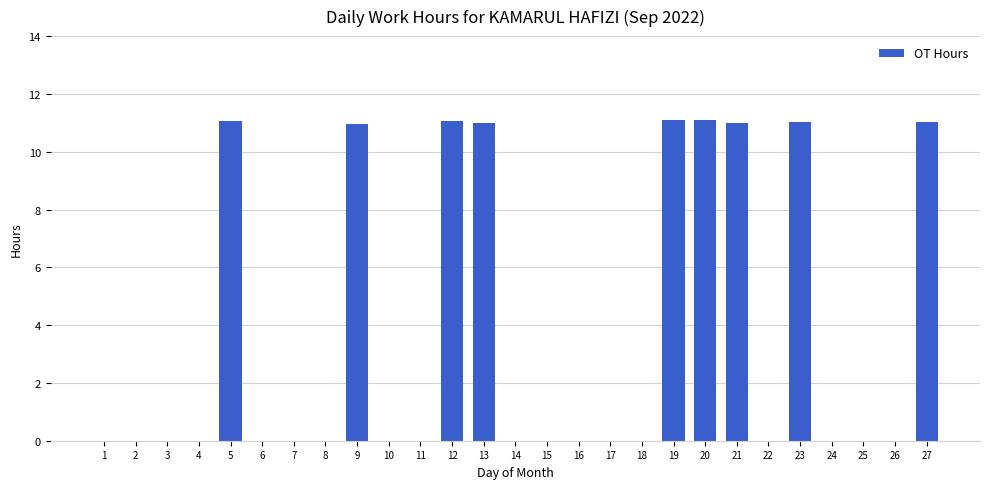

The chart shows a value of 3.5 at 24. True or false?

False